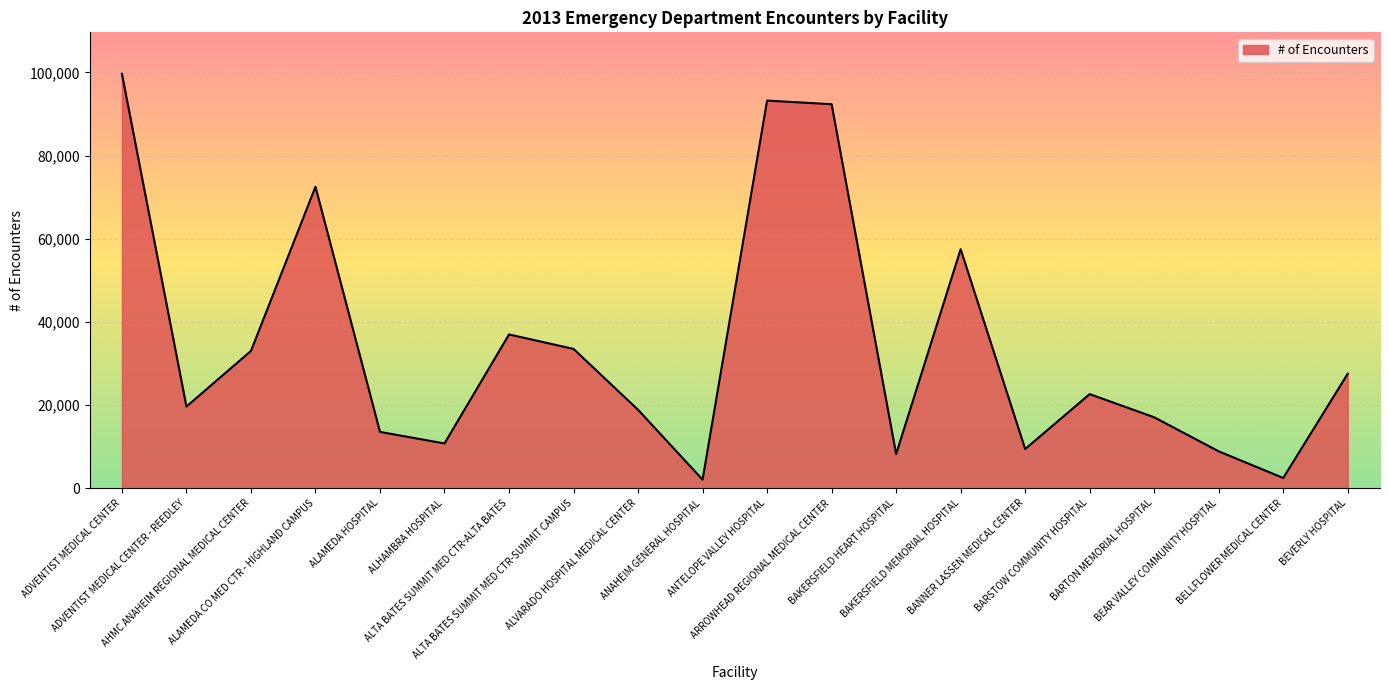

How many interior local peaks (higher than both neighbors) does the data have?

5